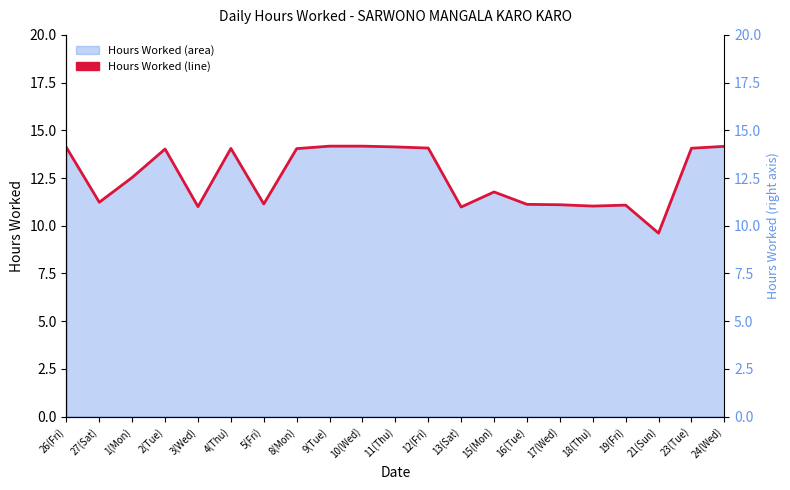

What is the smallest value displayed?

9.6